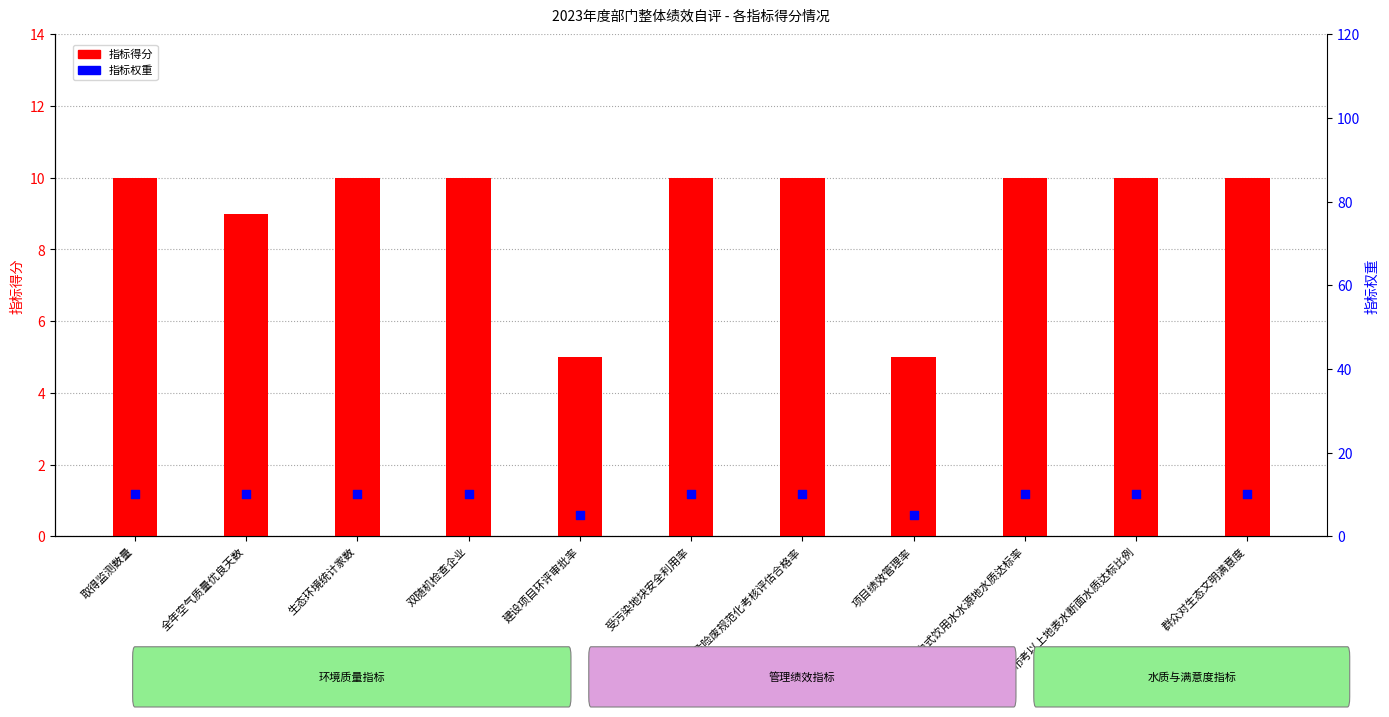

What is the total value across all series at 市考以上地表水断面水质达标比例?

20